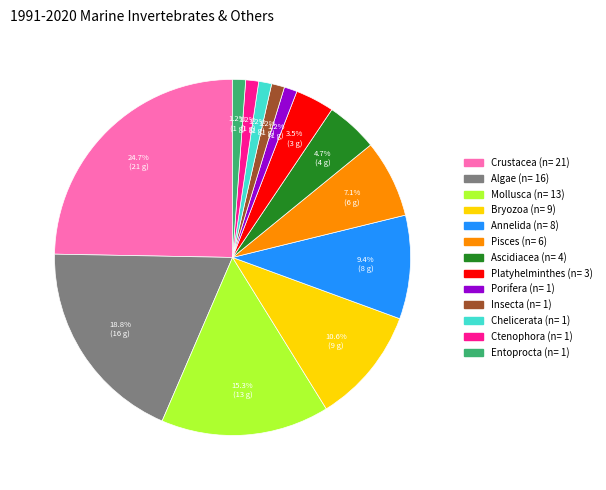

What is the ratio of the value at Mollusca (n= 13) to the value at Crustacea (n= 21)?

0.6